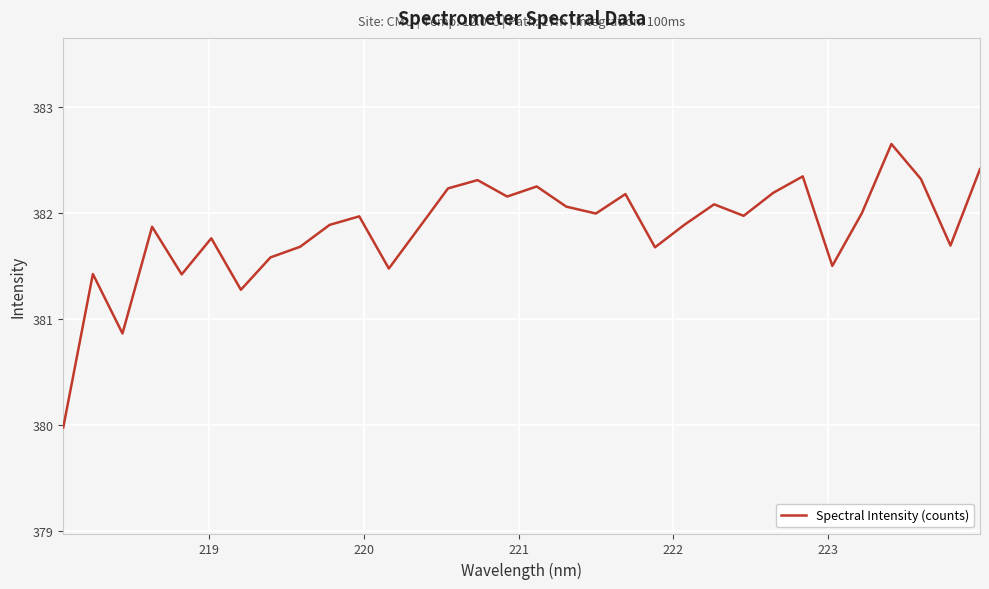

What is the difference between the maximum and minimum values?

2.7